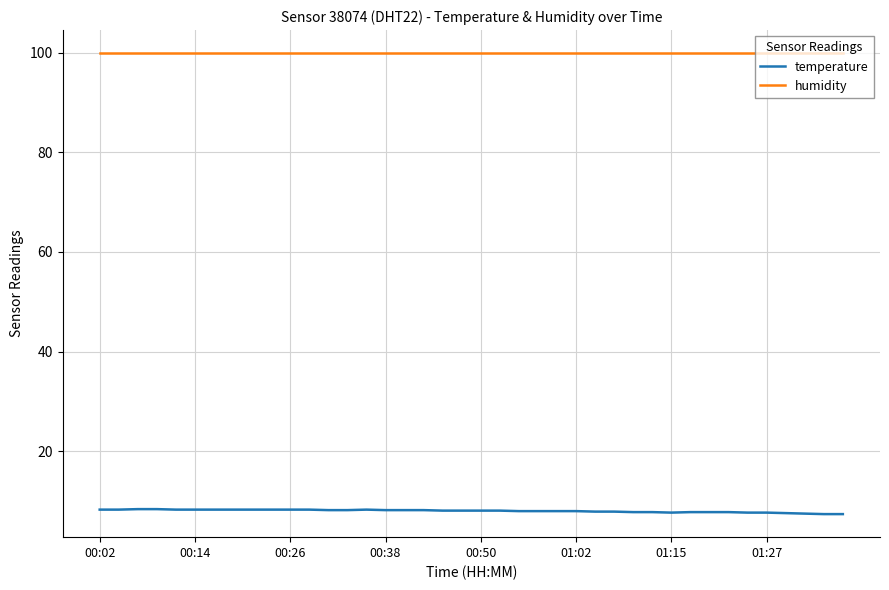

Which series has the widest spread of values?

temperature